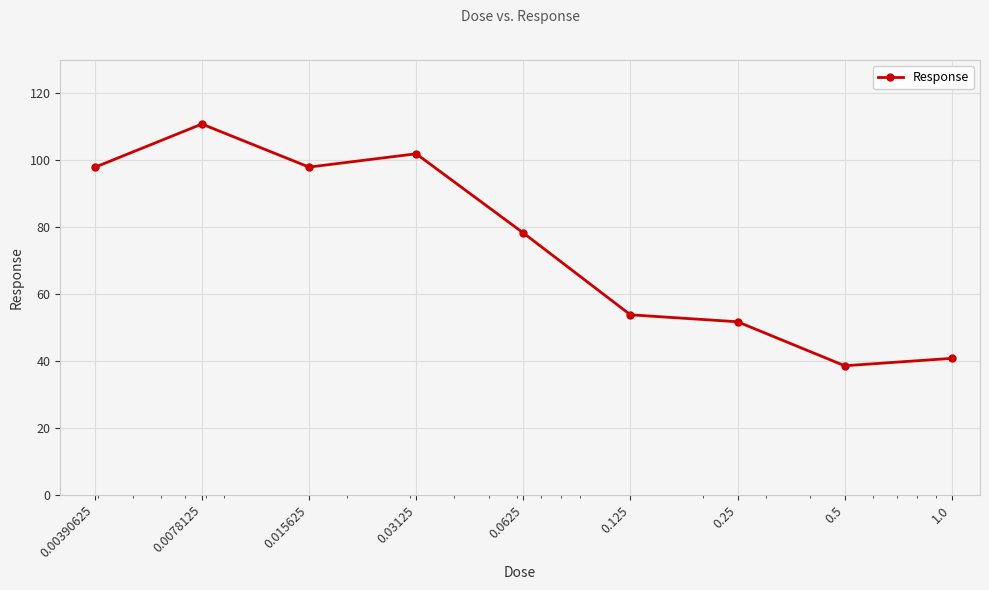

How many interior local valleys (lower than both neighbors) does the data have?

2